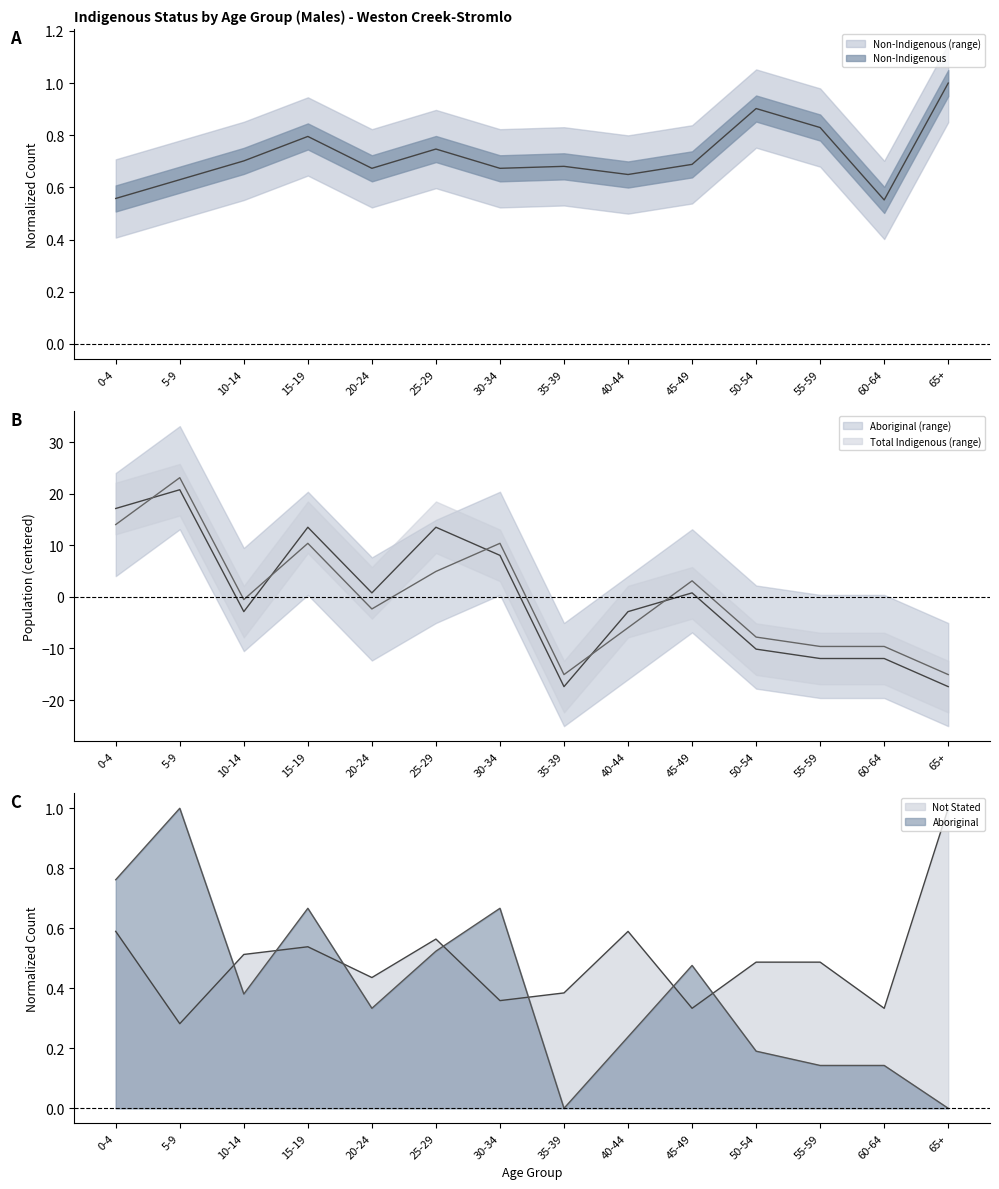

Does the chart display data point markers on the line(s)?

No